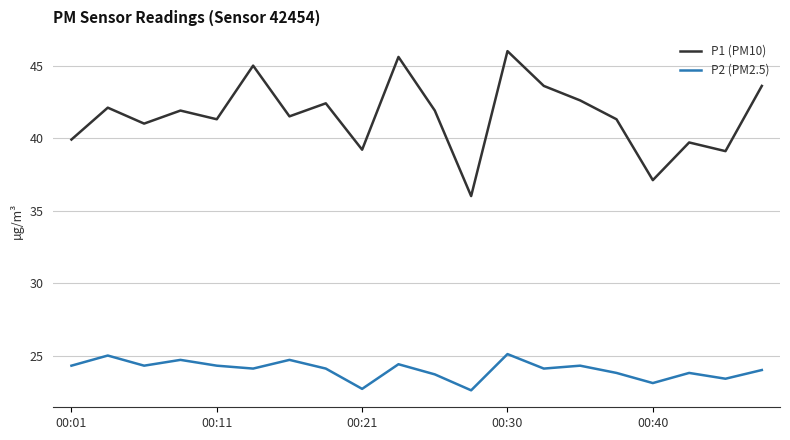

True or false: P1 (PM10) and P2 (PM2.5) cross at least once.

False